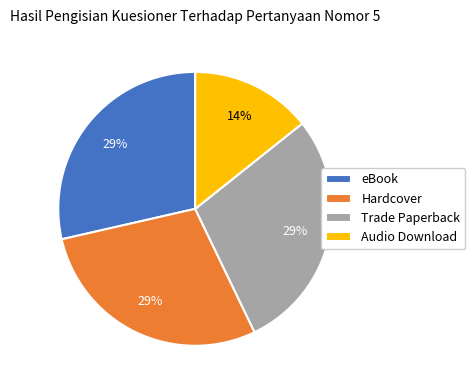

Does Hardcover account for over 50% of the chart?

No